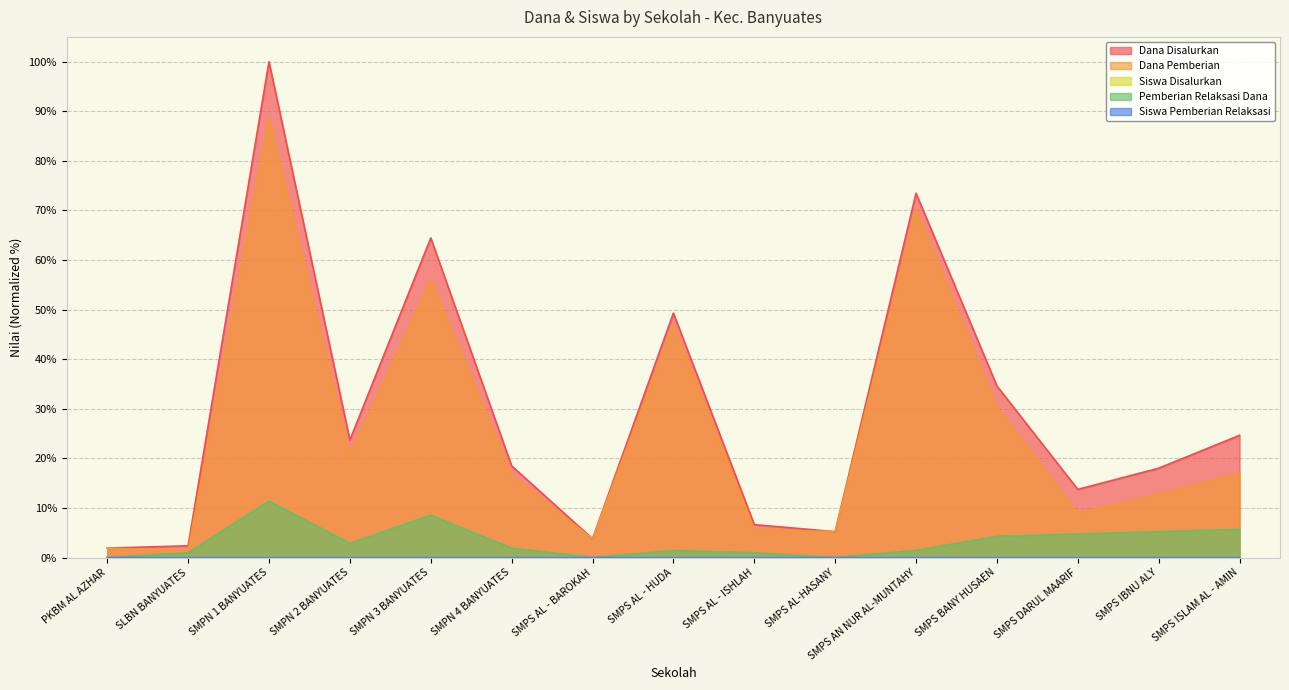

What is the difference between the maximum and second lowest values in the Dana Pemberian series?

86.7